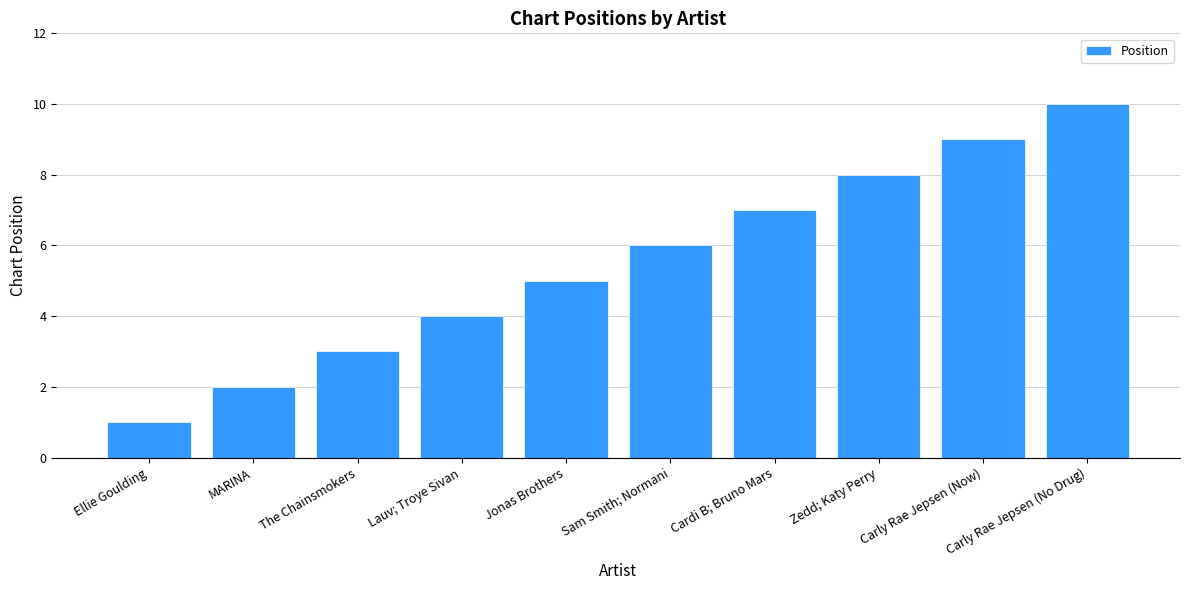

What is the sum of all values?

55